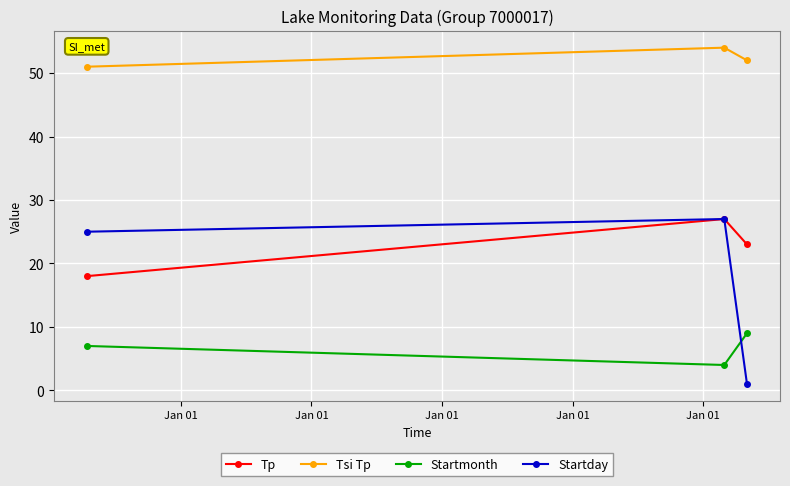

What is the difference between the maximum and second lowest values in the Tp series?

4